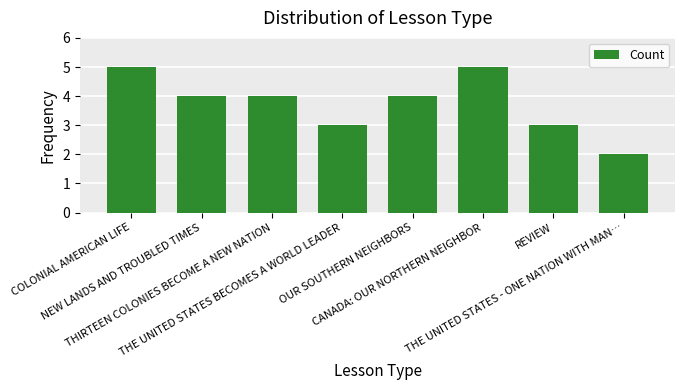

Approximately how many times larger is the value at COLONIAL AMERICAN LIFE compared to THIRTEEN COLONIES BECOME A NEW NATION?

1.2